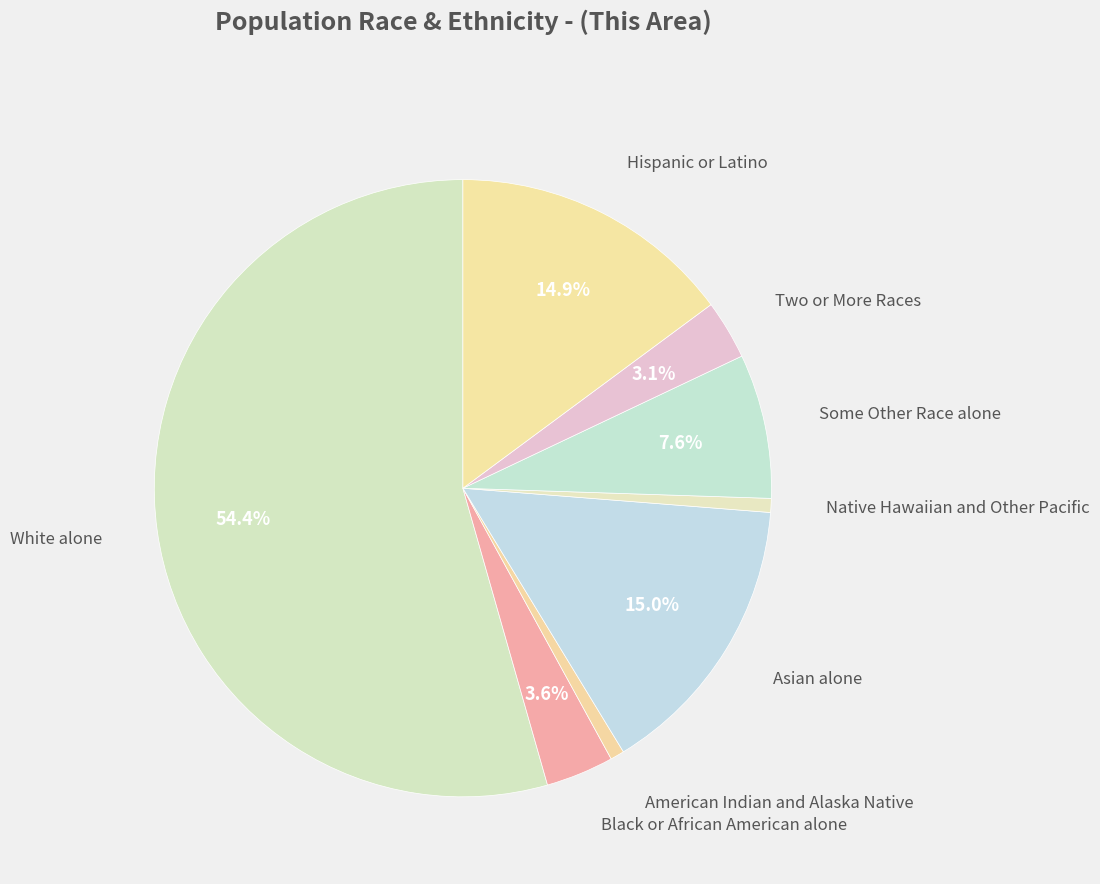

How many slices are in this pie chart?

8